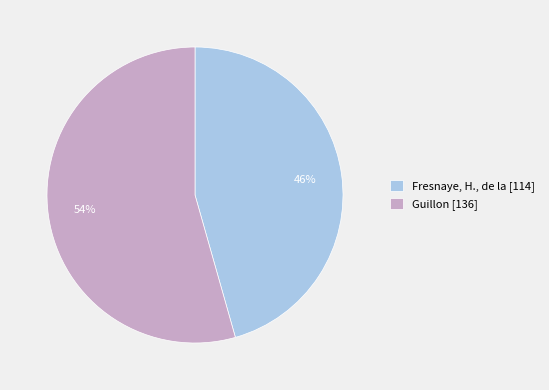

Between Fresnaye, H., de la [114] and Guillon [136], which is larger?

Guillon [136]